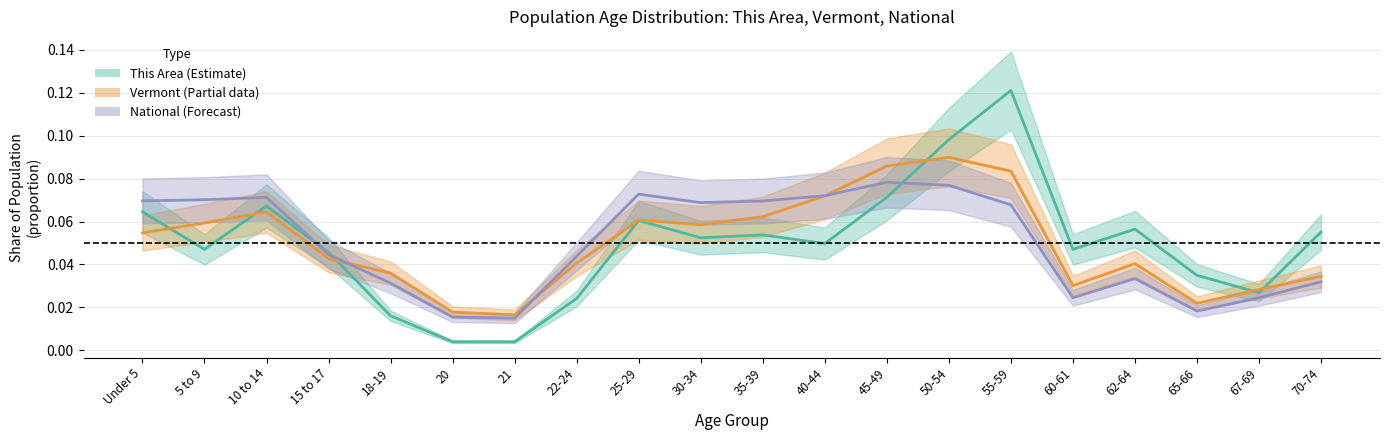

How many Vermont values are between 0 and 1?

20